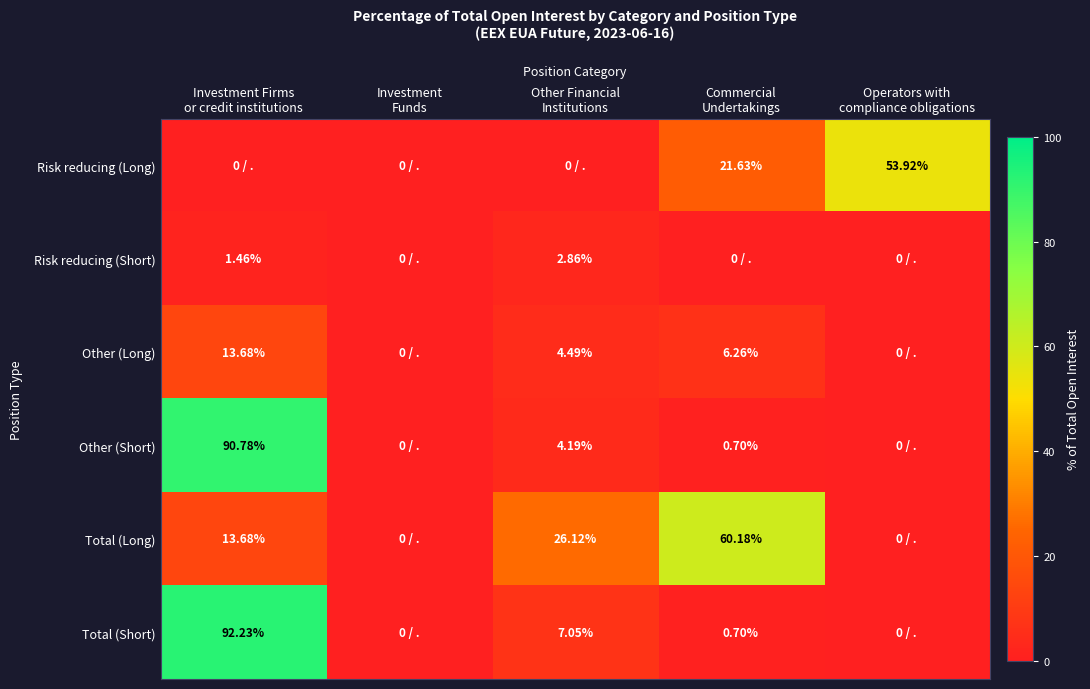

What is the difference between the second highest and minimum values in the Total (Long) series?

26.1